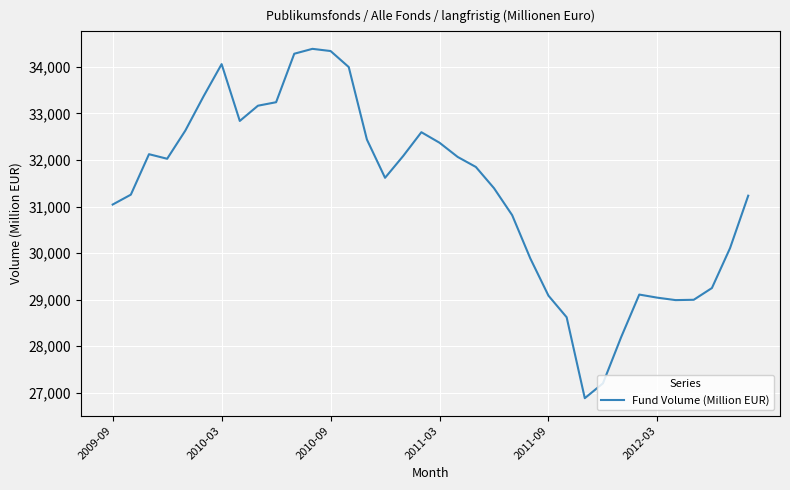

What is the difference between the maximum and minimum values?

7501